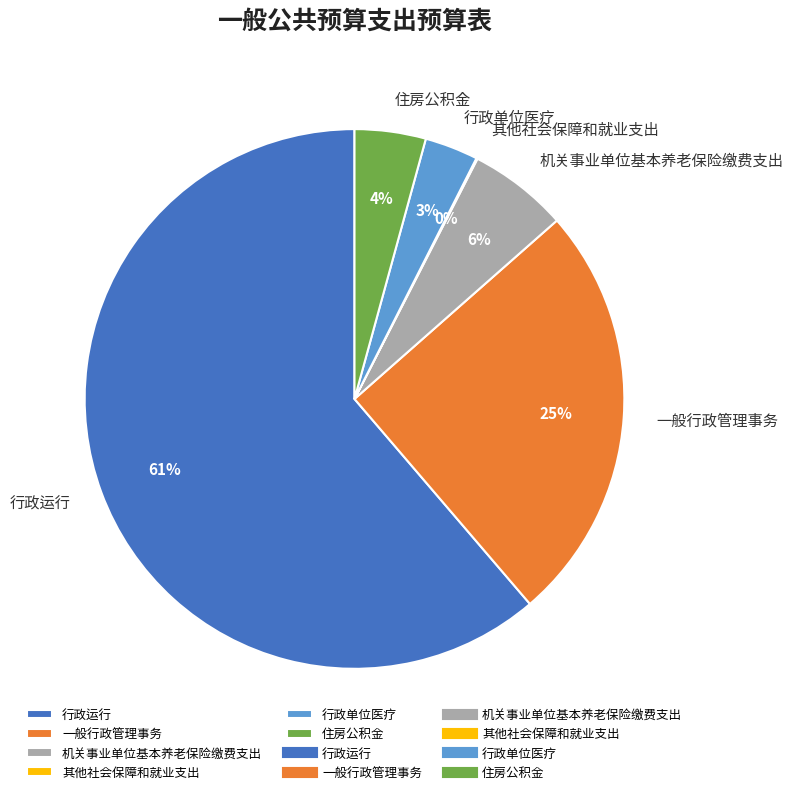

The 行政单位医疗 slice represents 3% of the pie. True or false?

True